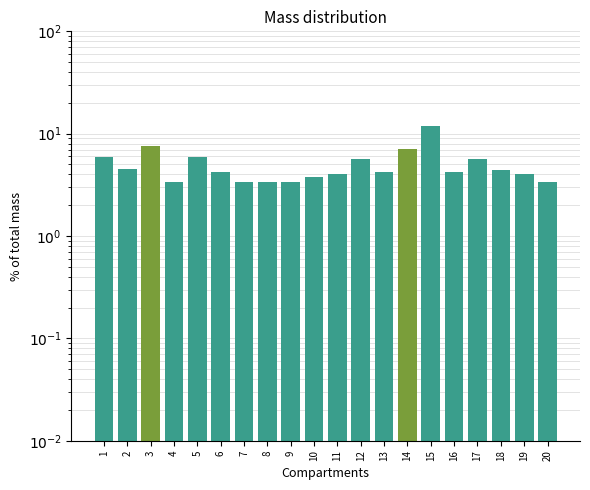

Reading left to right, transcribe all the data shown in this chart.

1=5.9	2=4.5	3=7.7	4=3.4	5=6.0	6=4.2	7=3.4	8=3.4	9=3.4	10=3.8	11=4.0	12=5.6	13=4.2	14=7.1	15=12.0	16=4.2	17=5.6	18=4.4	19=4.0	20=3.4